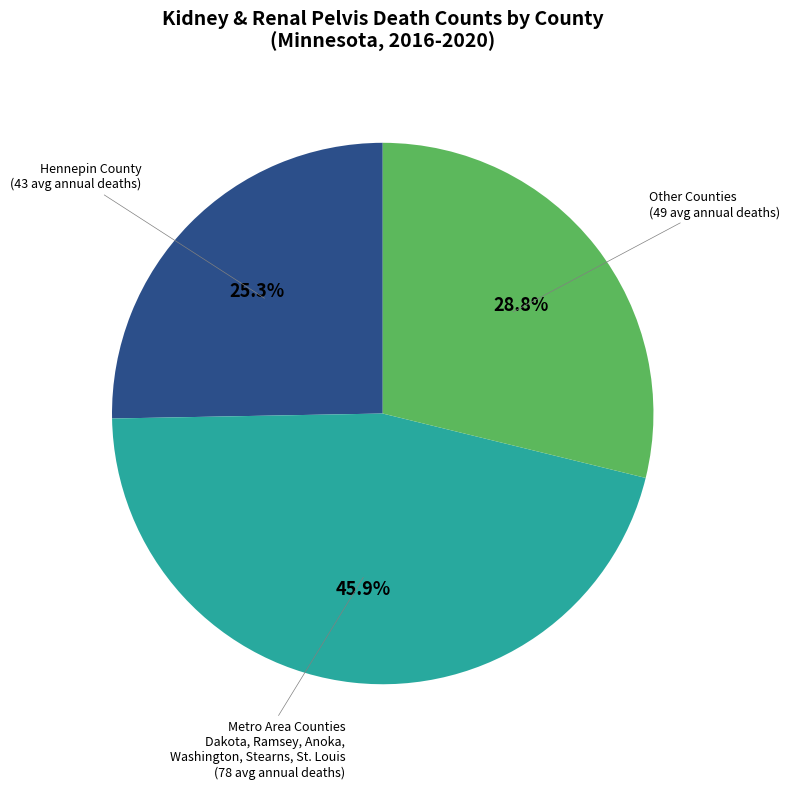

Is there any slice that represents more than half of the pie?

No